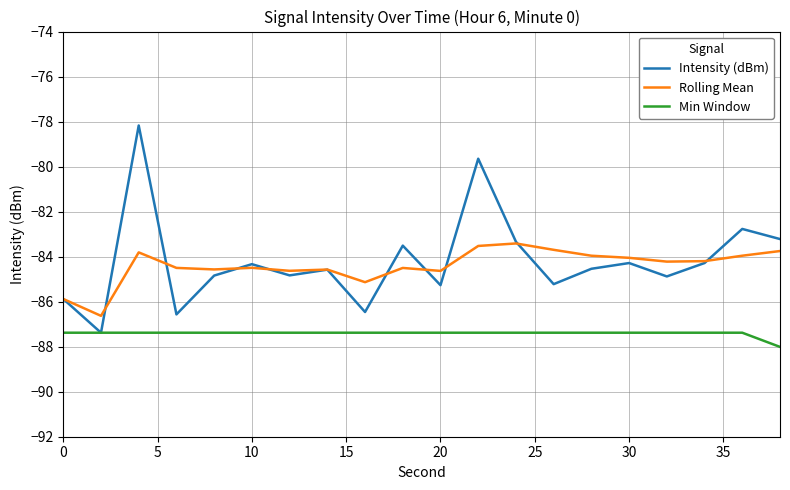

What is the highest value of the Intensity (dBm) series?

-78.2